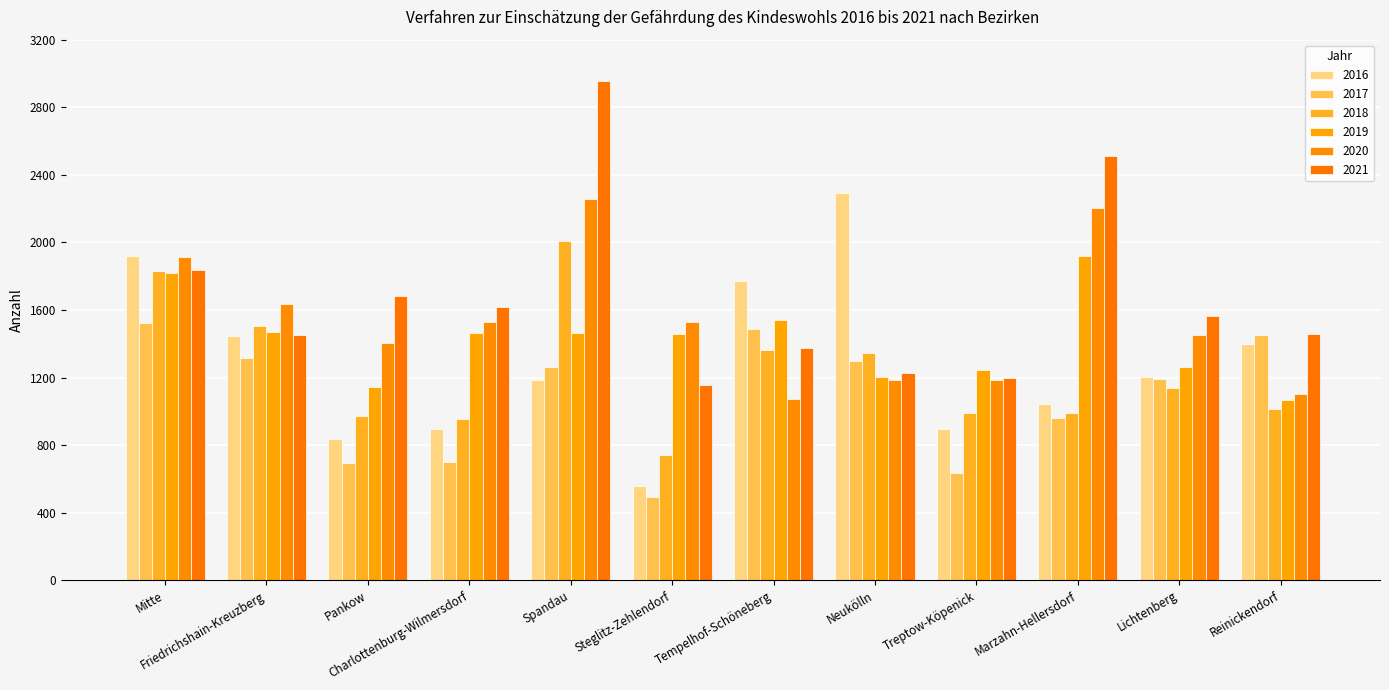

How many bars are there in each group?

6